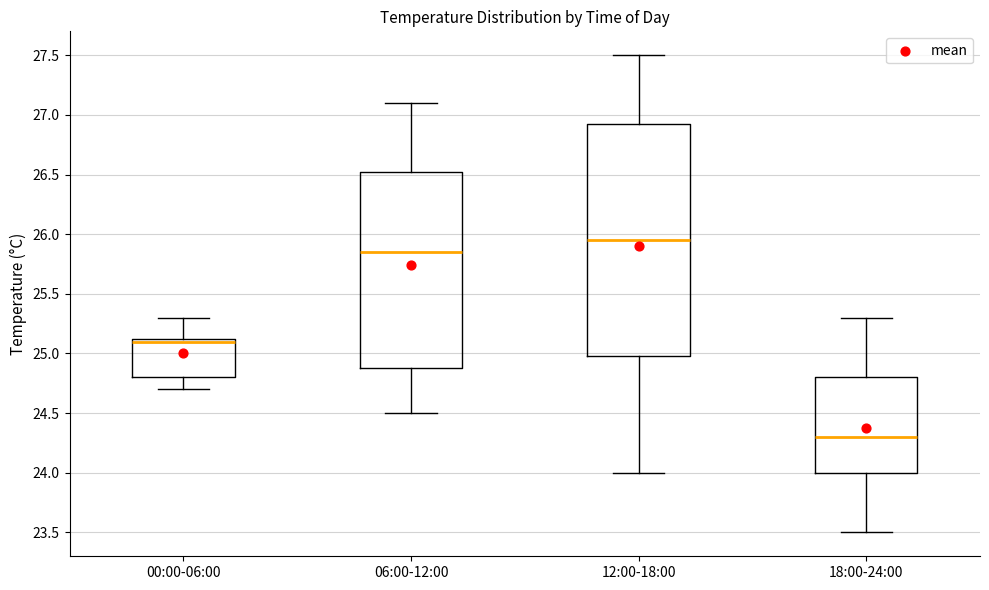

Reading left to right, read every box against the y-axis: the position of its median line, the range the box covers, and the ends of its whiskers. The values are not printed on the chart, so give them approximately, as read against the axis.

00:00-06:00: median 25.10, box 24.80 to 25.15, whiskers 24.70 to 25.30
06:00-12:00: median 25.85, box 24.90 to 26.55, whiskers 24.50 to 27.10
12:00-18:00: median 25.95, box 25.00 to 26.95, whiskers 24.00 to 27.50
18:00-24:00: median 24.30, box 24.00 to 24.80, whiskers 23.50 to 25.30